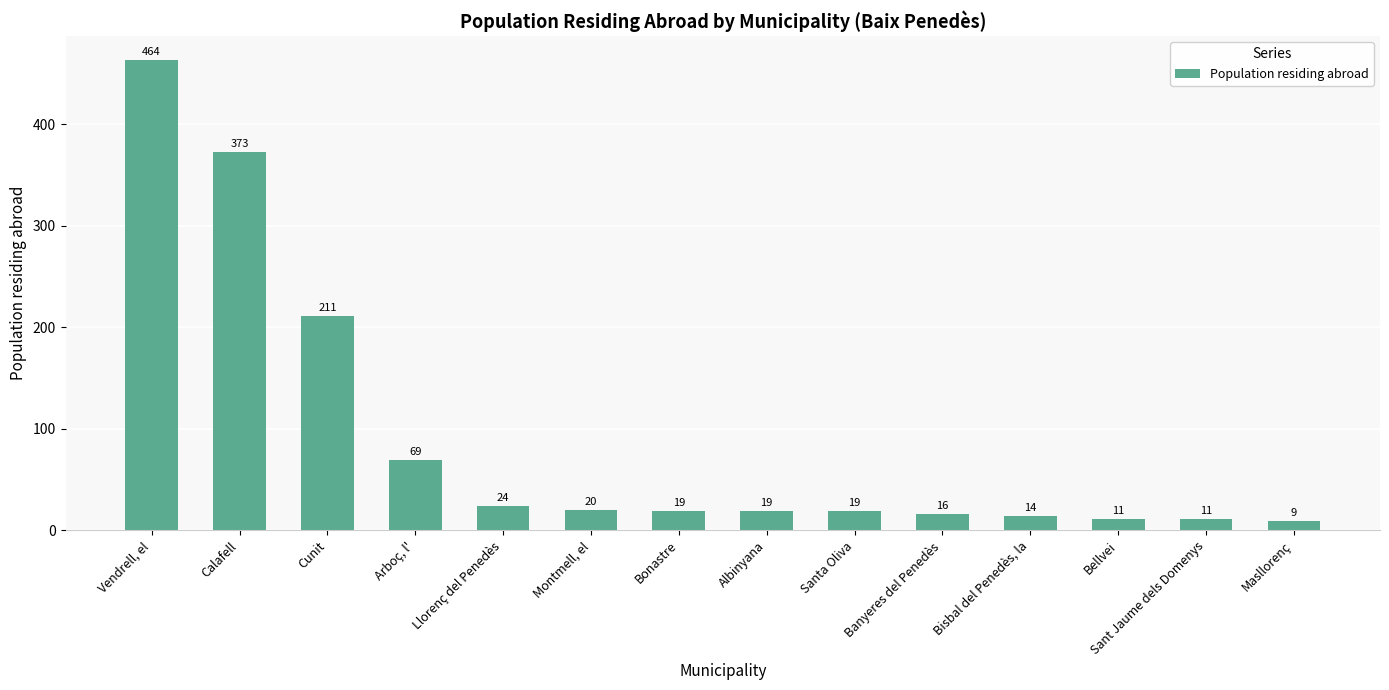

How many bars are there in total?

14